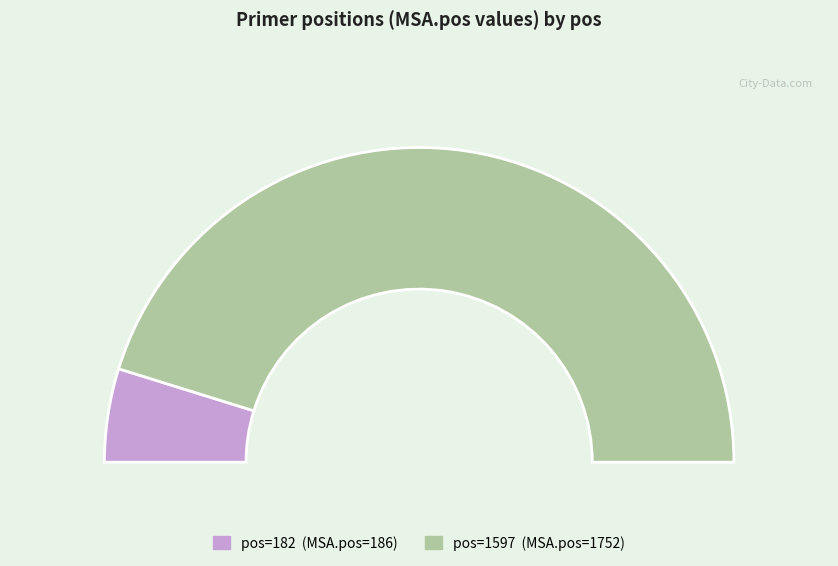

Does any single category account for the majority?

Yes